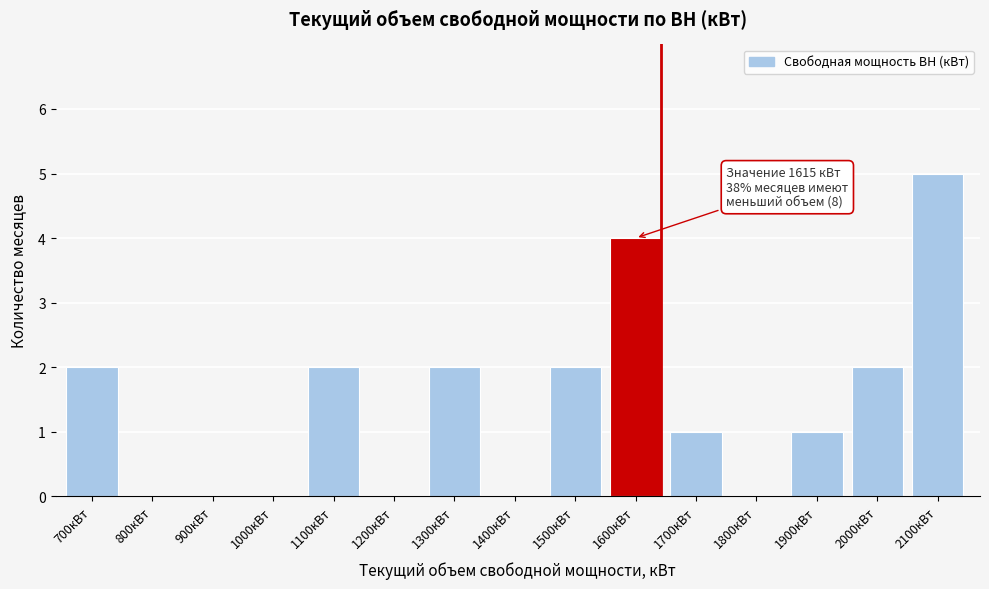

What is the change in value from 1000кВт to 1300кВт?

+2